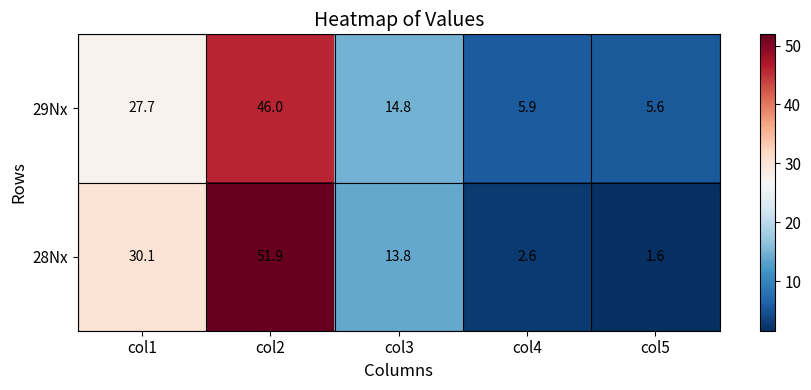

What is the sum of the 29Nx values at col3 and col4?

20.7